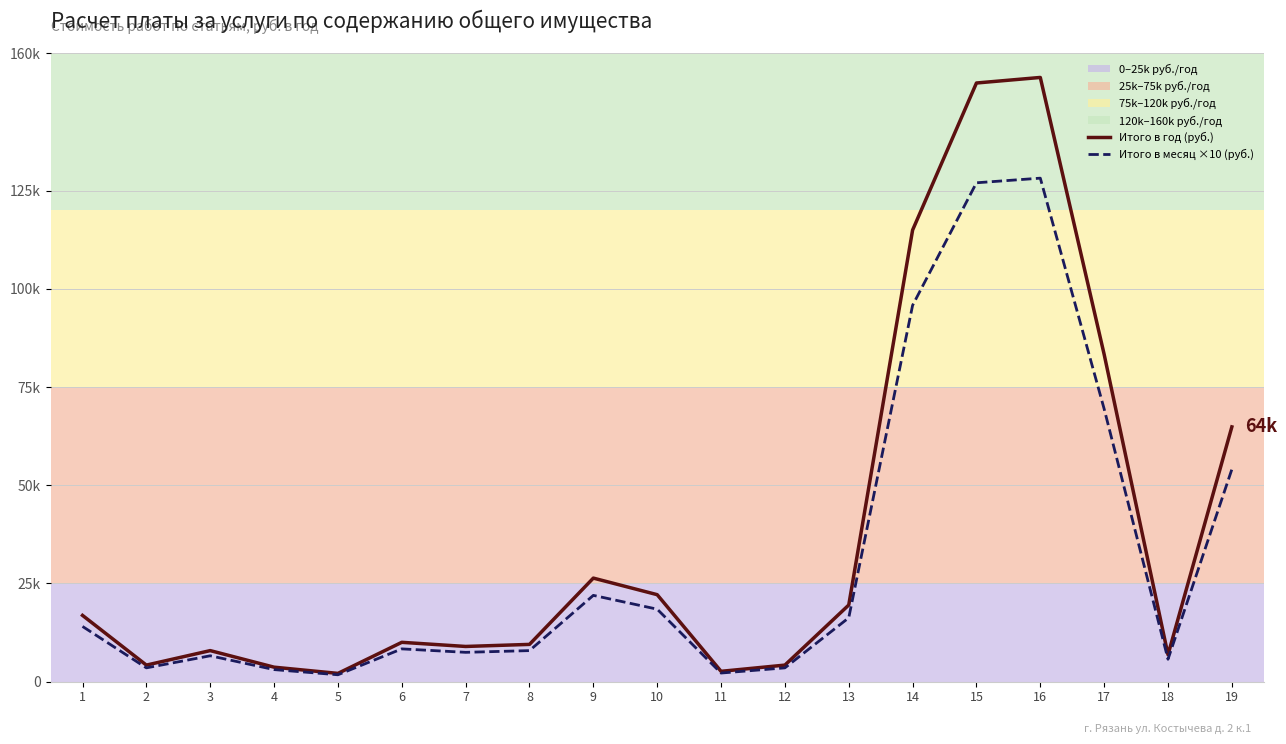

Between 6 and 7, which series saw the biggest shift?

Итого в год (руб.)